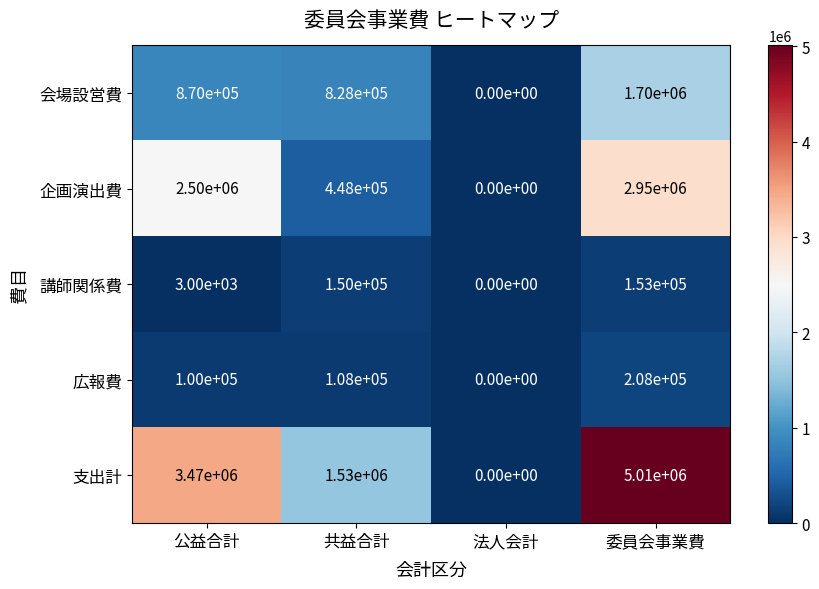

Where is 会場設営費 nearest to the value 850000?

公益合計